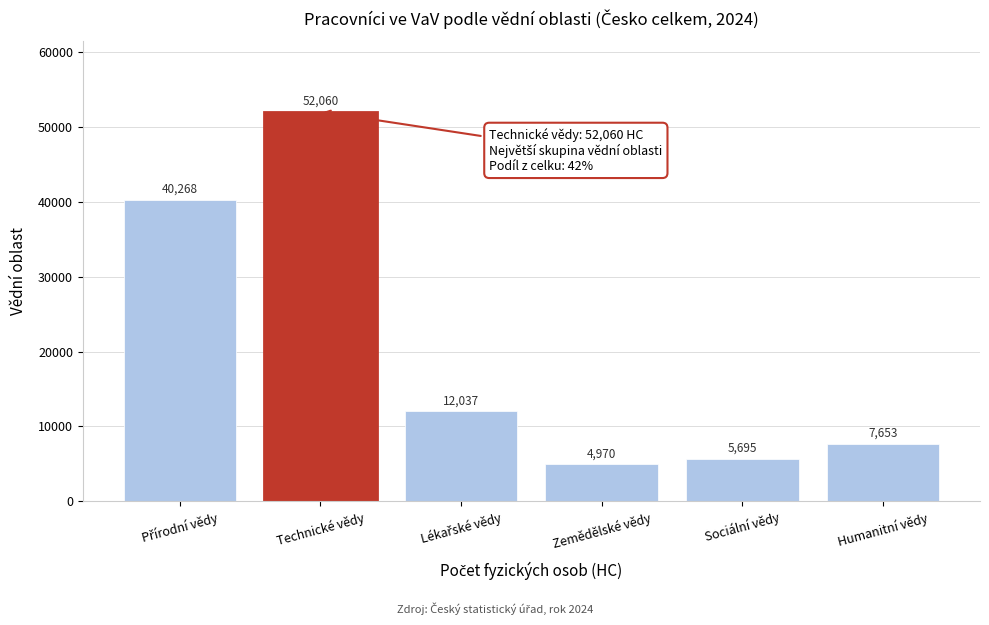

Reading left to right, what are all the values shown in this chart?

40268	52060	12037	4970	5695	7653